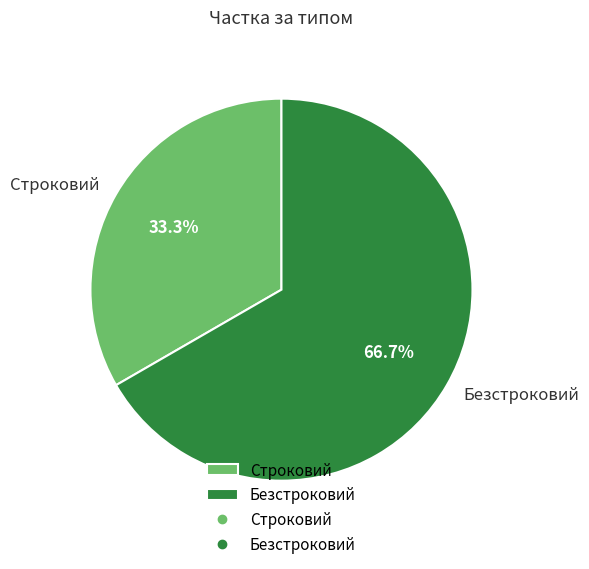

What percentage is the Безстроковий slice, to the nearest percent?

67%